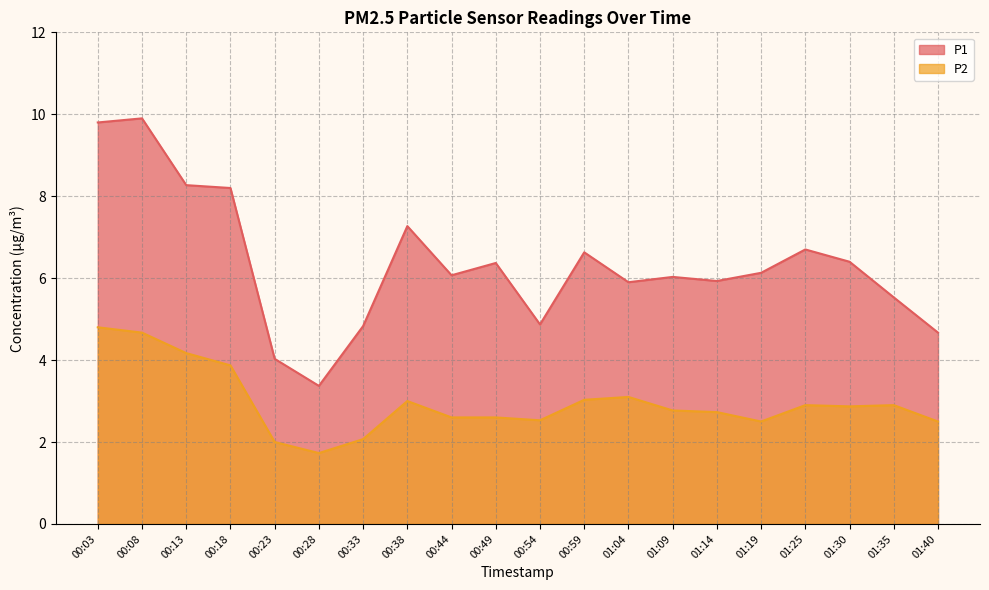

What is the difference between the maximum and second lowest values in the P1 series?

5.9